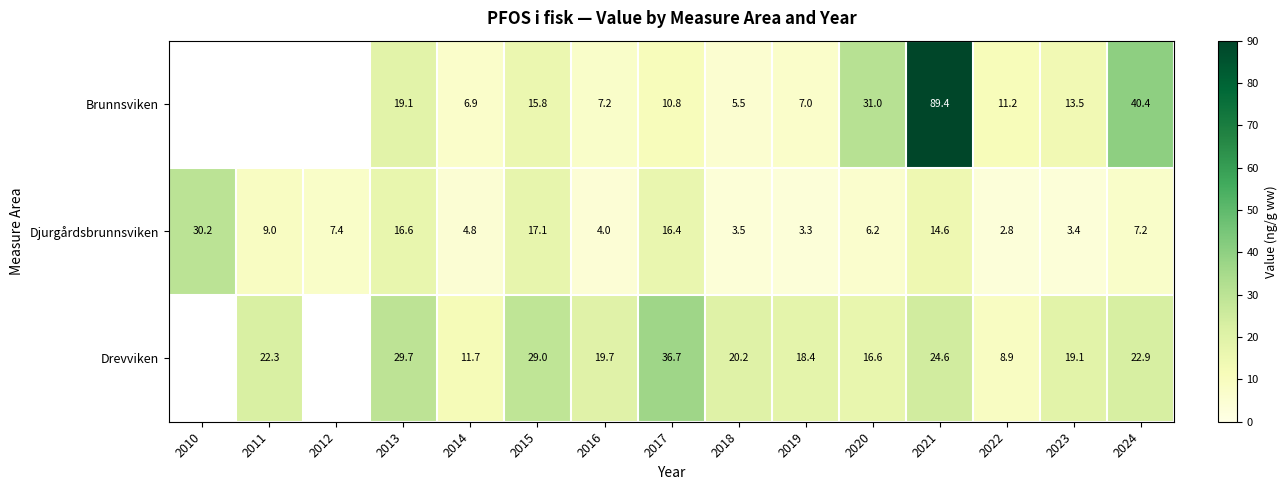

Between 2022 and 2012, which is larger?

2012